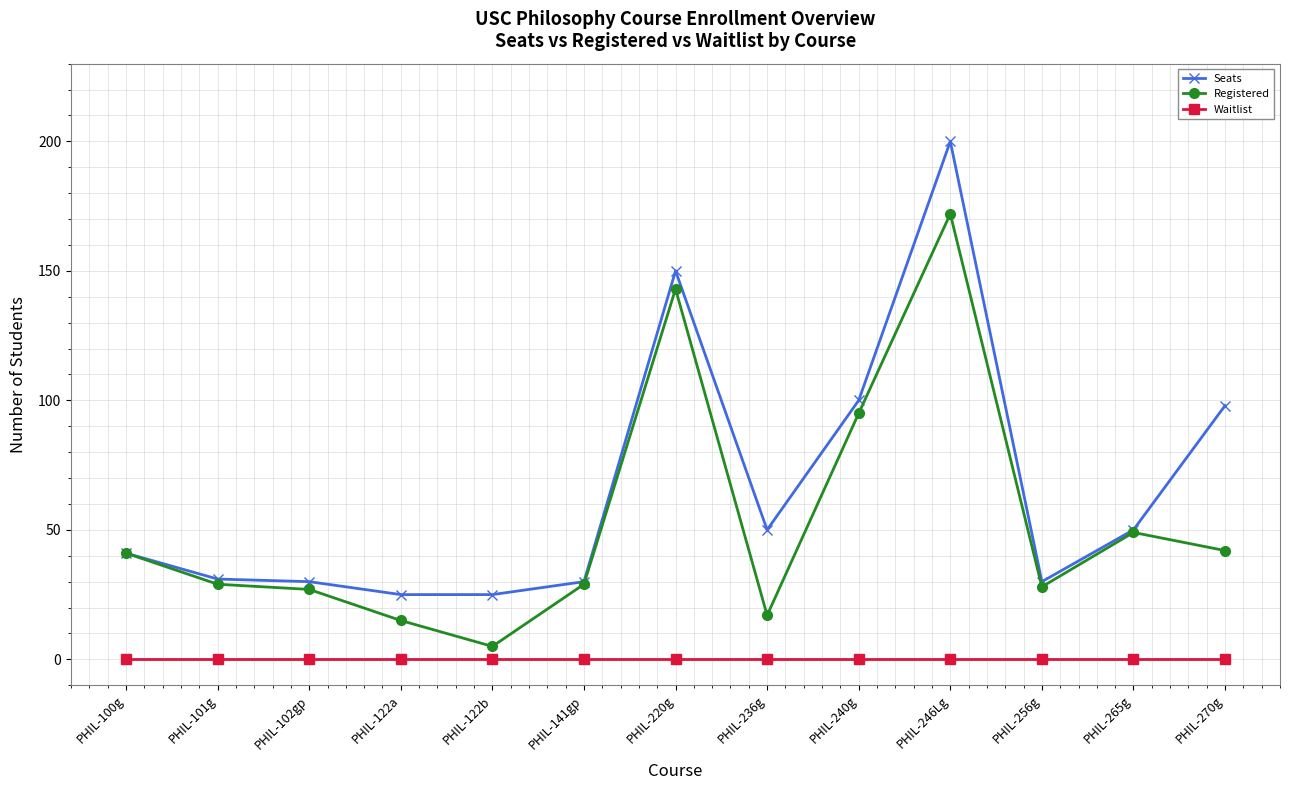

Which category has the highest value across all series?

PHIL-246Lg